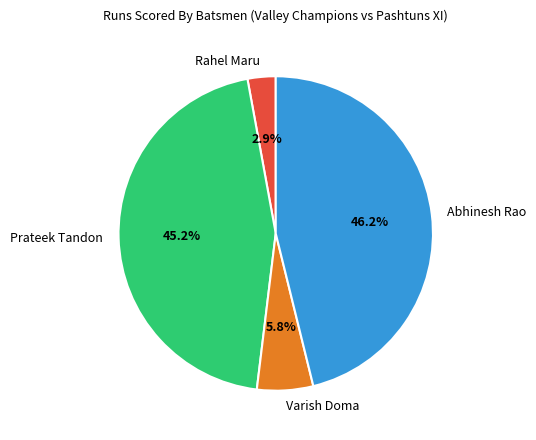

Which has a higher value, Abhinesh Rao or Prateek Tandon?

Abhinesh Rao